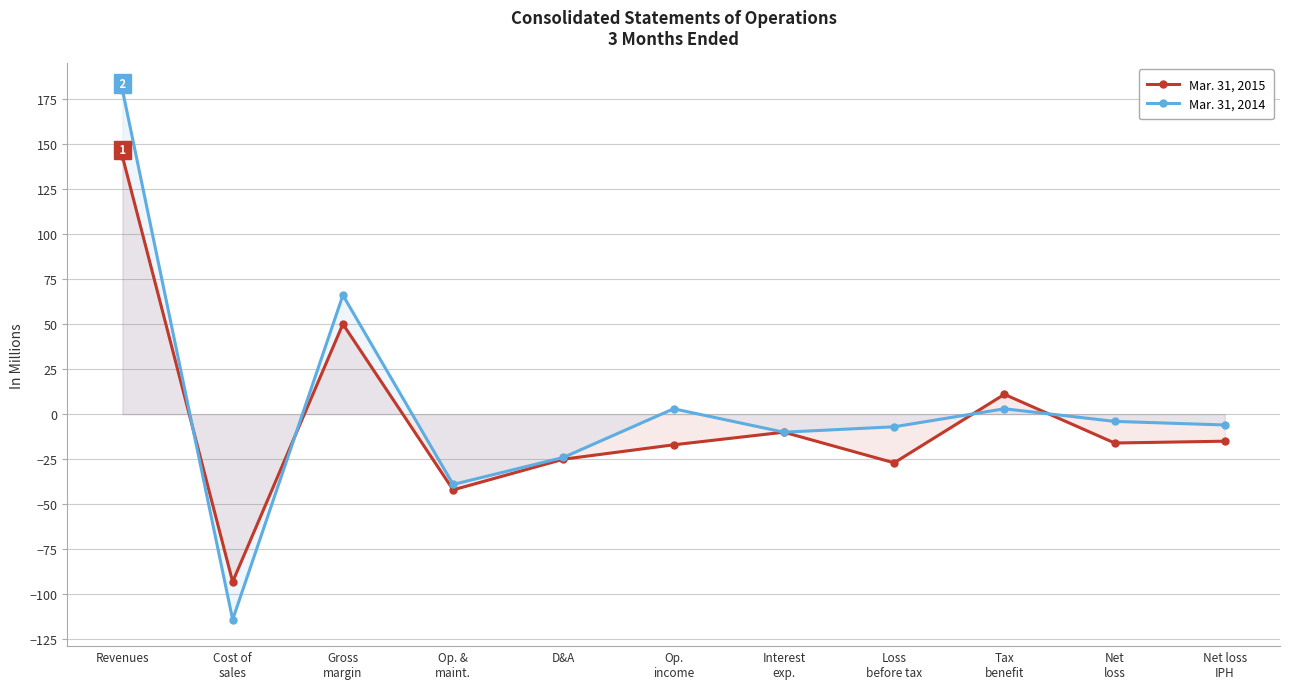

Reading left to right, what are all the values shown in this chart?

Mar. 31, 2015: Revenues=143	Cost of
sales=-93	Gross
margin=50	Op. &
maint.=-42	D&A=-25	Op.
income=-17	Interest
exp.=-10	Loss
before tax=-27	Tax
benefit=11	Net
loss=-16	Net loss
IPH=-15
Mar. 31, 2014: Revenues=180	Cost of
sales=-114	Gross
margin=66	Op. &
maint.=-39	D&A=-24	Op.
income=3	Interest
exp.=-10	Loss
before tax=-7	Tax
benefit=3	Net
loss=-4	Net loss
IPH=-6